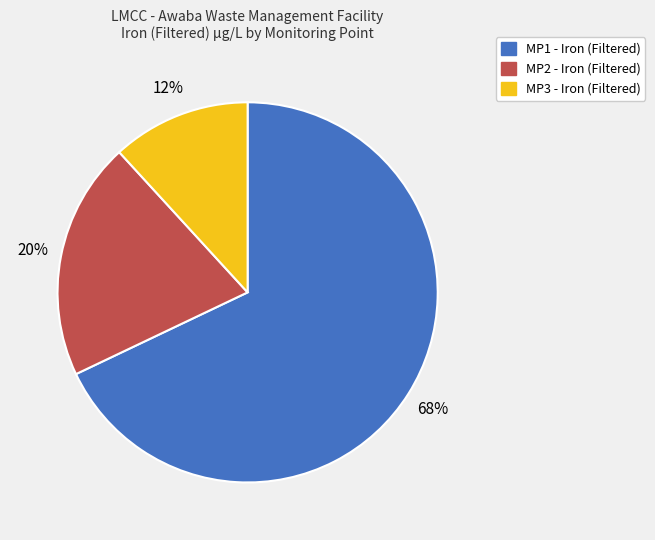

Which category accounts for the majority?

MP1